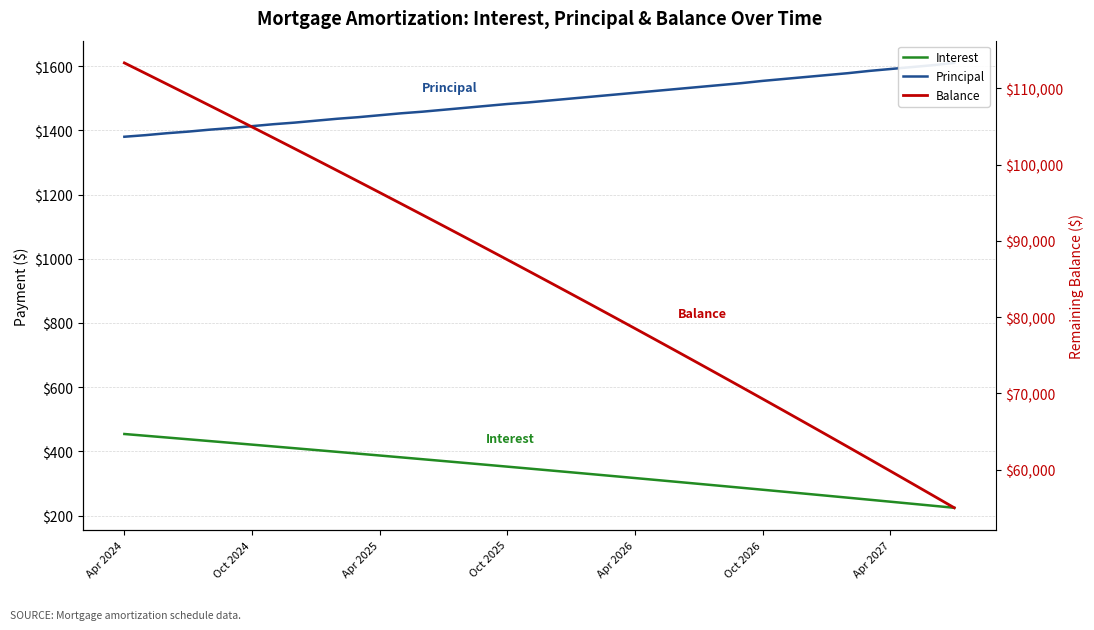

True or false: Balance and Interest intersect in this chart.

False